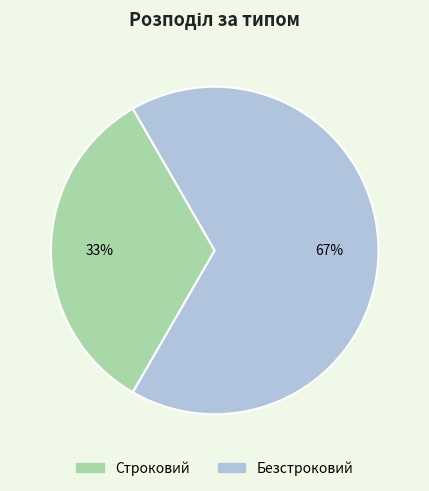

Which category has the smallest portion of the pie?

Строковий